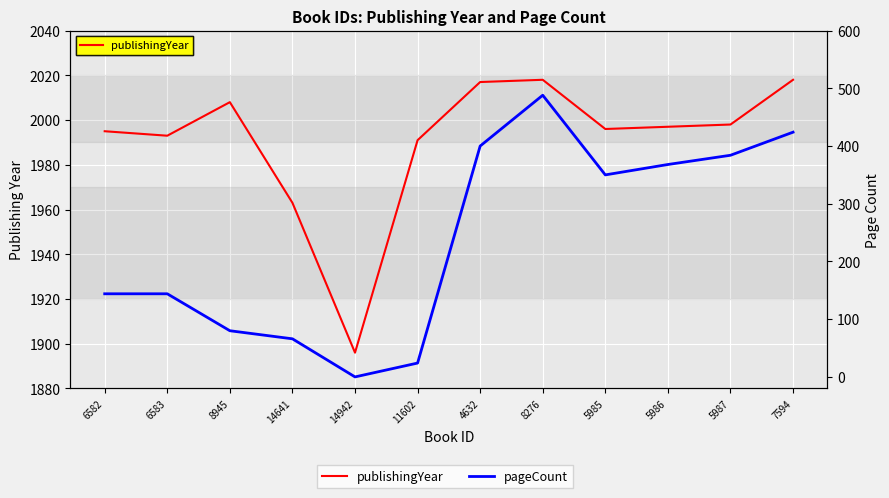

The value of pageCount at 5985 is 350. True or false?

True